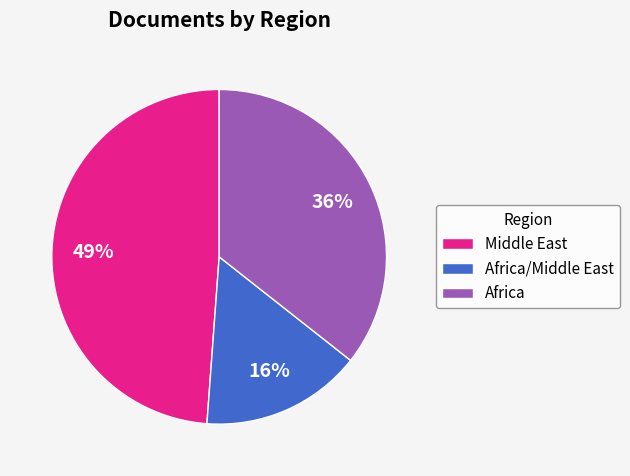

Which category has the biggest portion of the pie?

Middle East